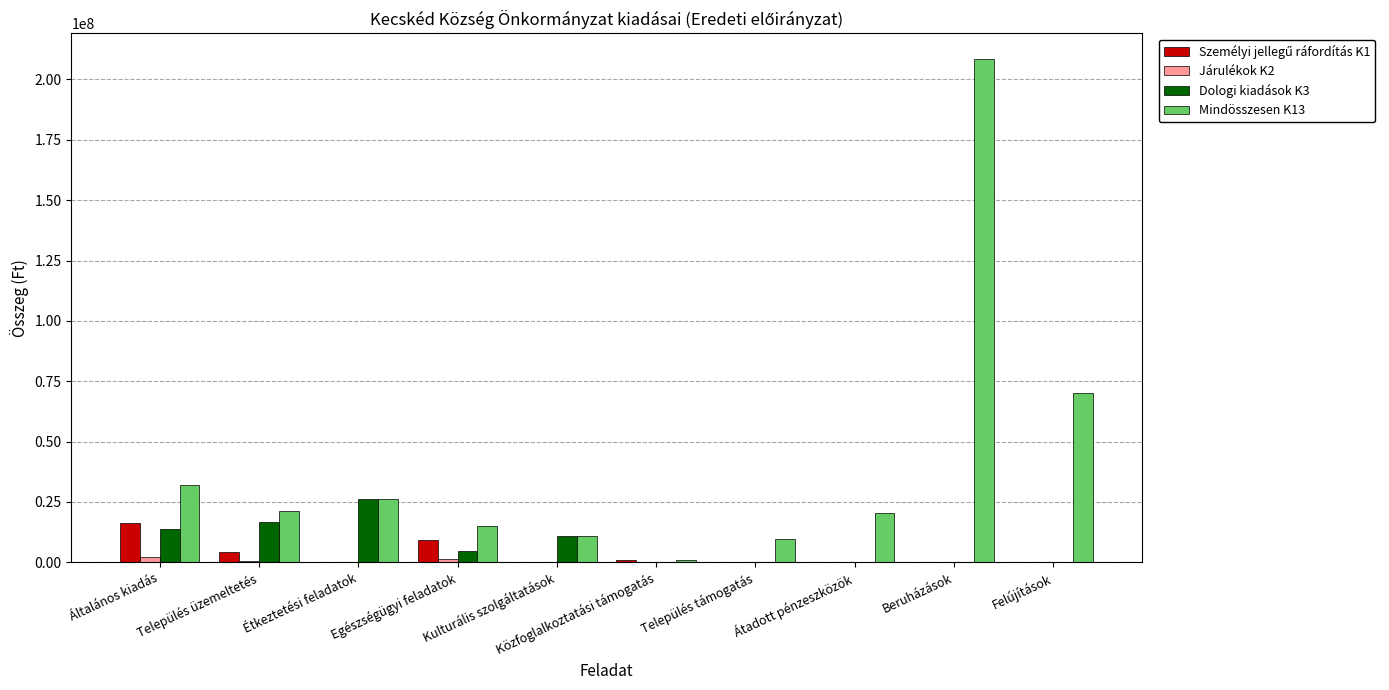

What is the maximum value shown in the chart?

208674193.0